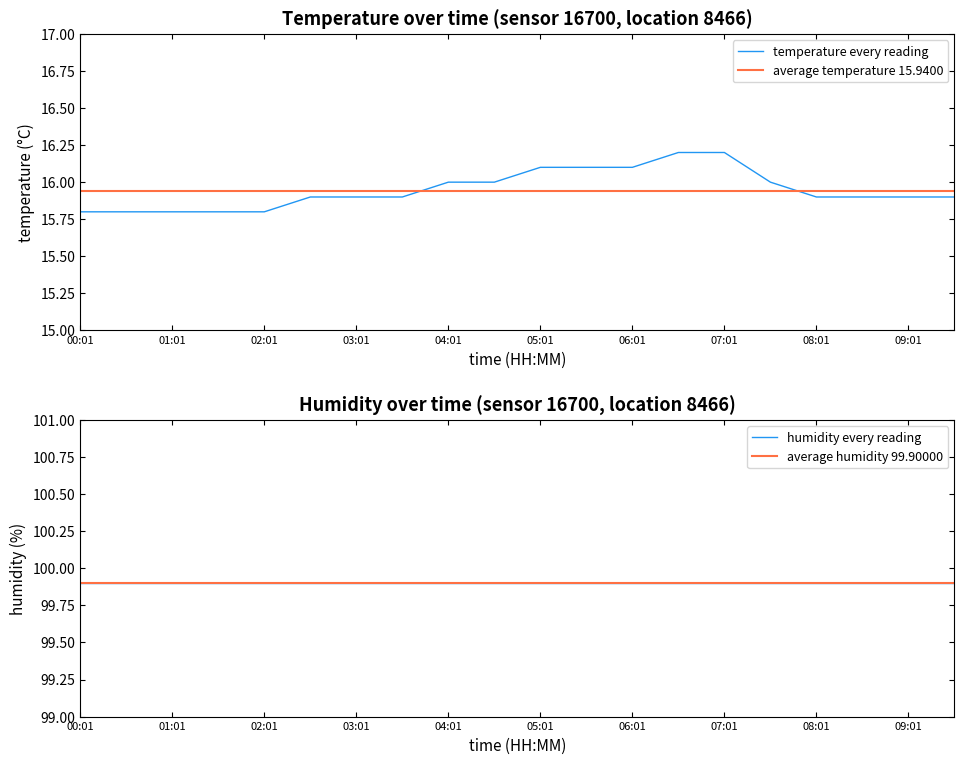

What is the minimum value for temperature every reading?

15.8